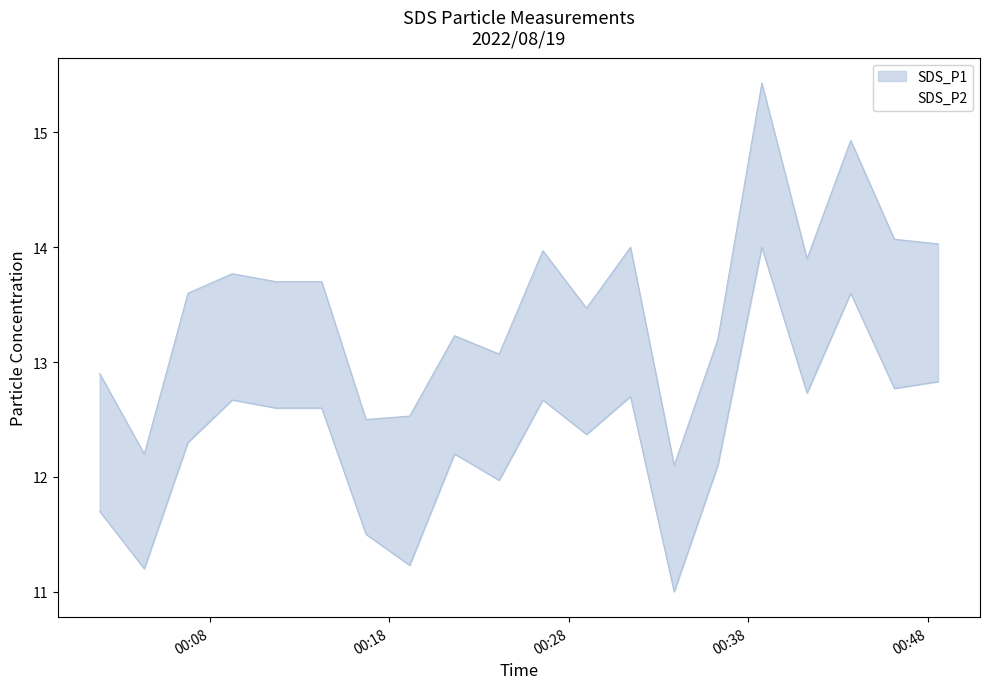

Reading left to right, transcribe all the data shown in this chart.

SDS_P1: 12.9	12.2	13.6	13.8	13.7	13.7	12.5	12.5	13.2	13.1	14.0	13.5	14.0	12.1	13.2	15.4	13.9	14.9	14.1	14.0
SDS_P2: 11.7	11.2	12.3	12.7	12.6	12.6	11.5	11.2	12.2	12.0	12.7	12.4	12.7	11.0	12.1	14.0	12.7	13.6	12.8	12.8